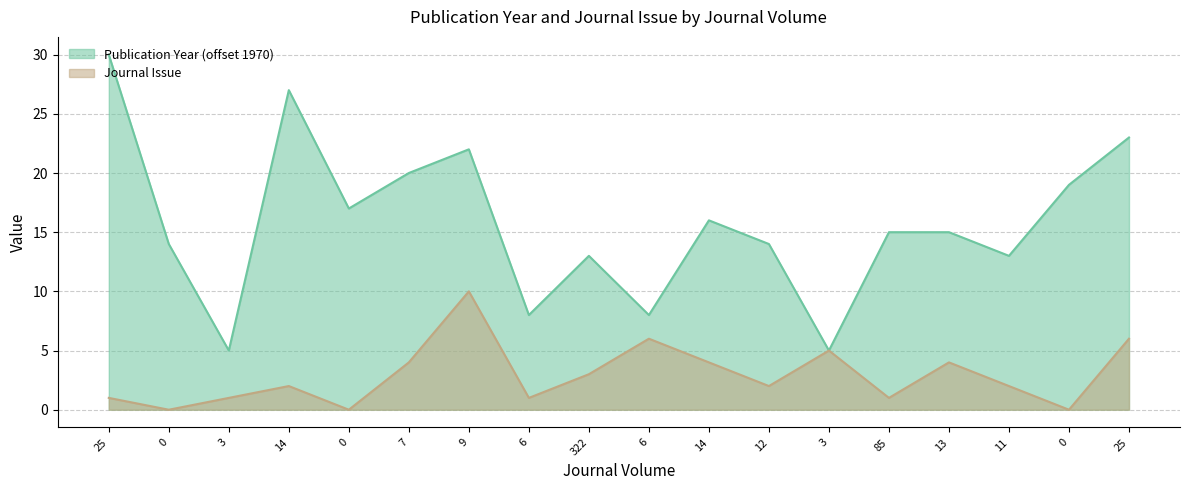

Read the Journal Issue value at 12.

2